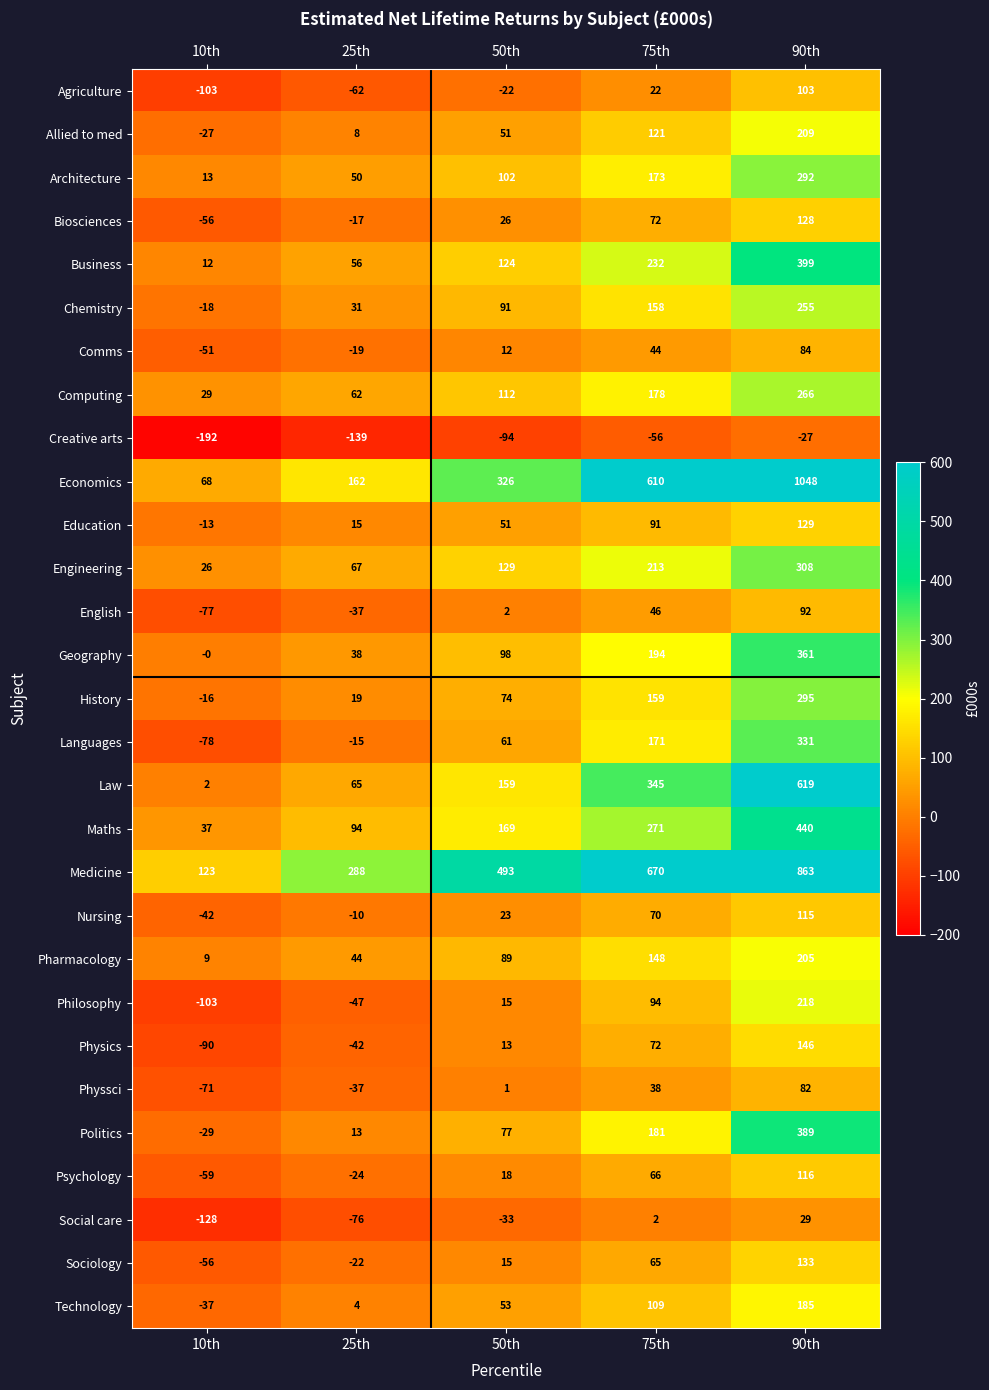

What is the difference between the Physics values at 90th and 50th?

133